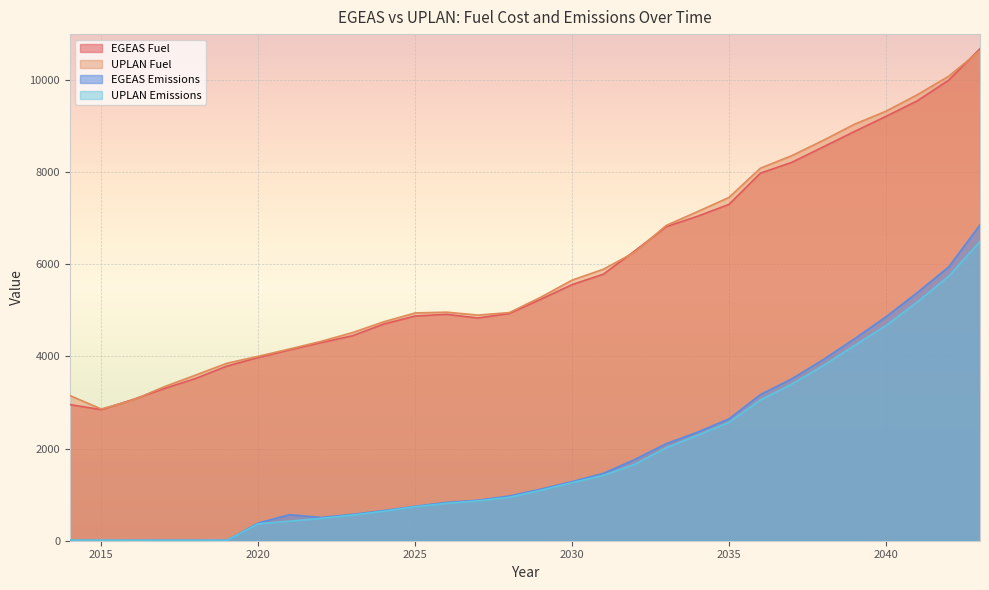

What is the sum of the EGEAS Emissions values at 2015 and 2035?

2650.8